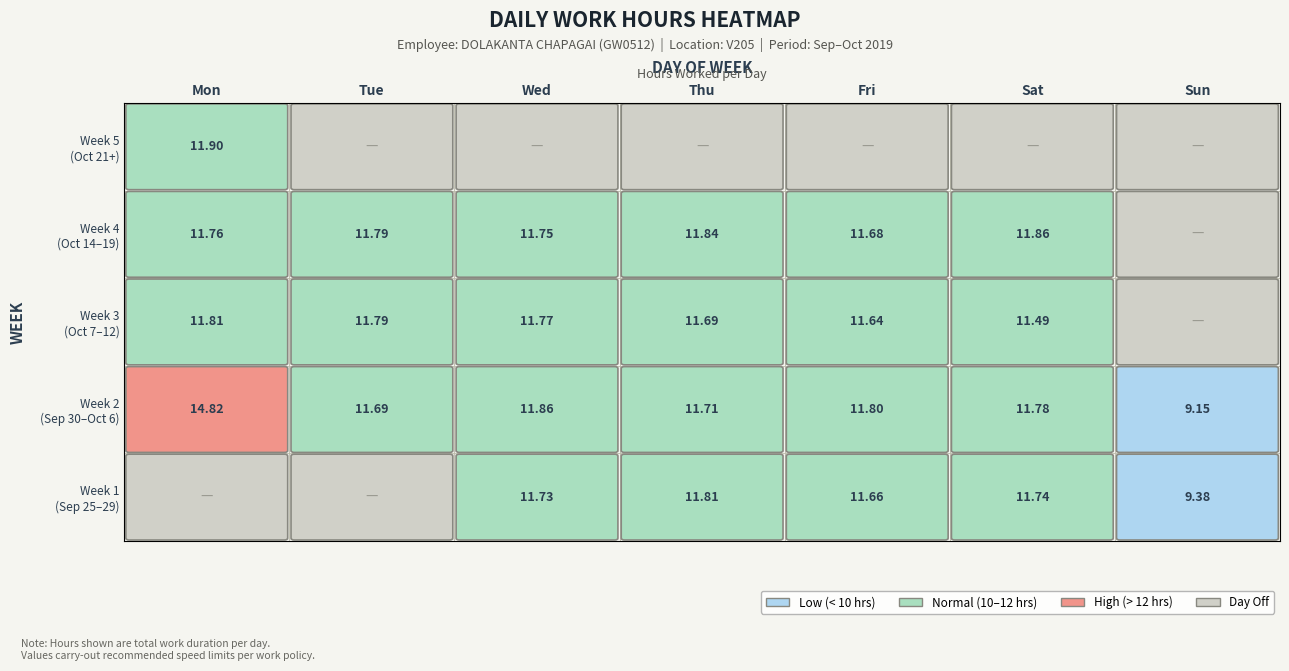

Where is the data nearest to the value 11?

17